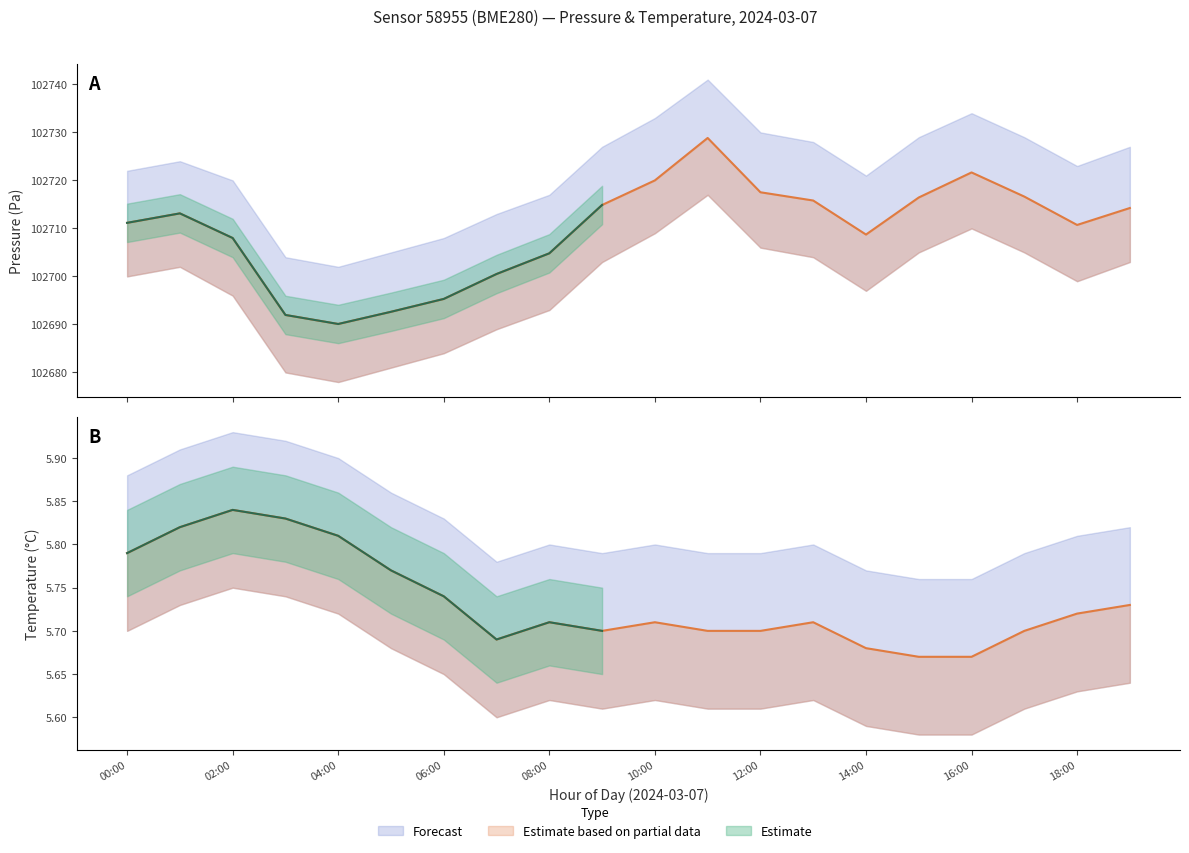

List the series in order of their overall mean, lowest first.

temperature, pressure